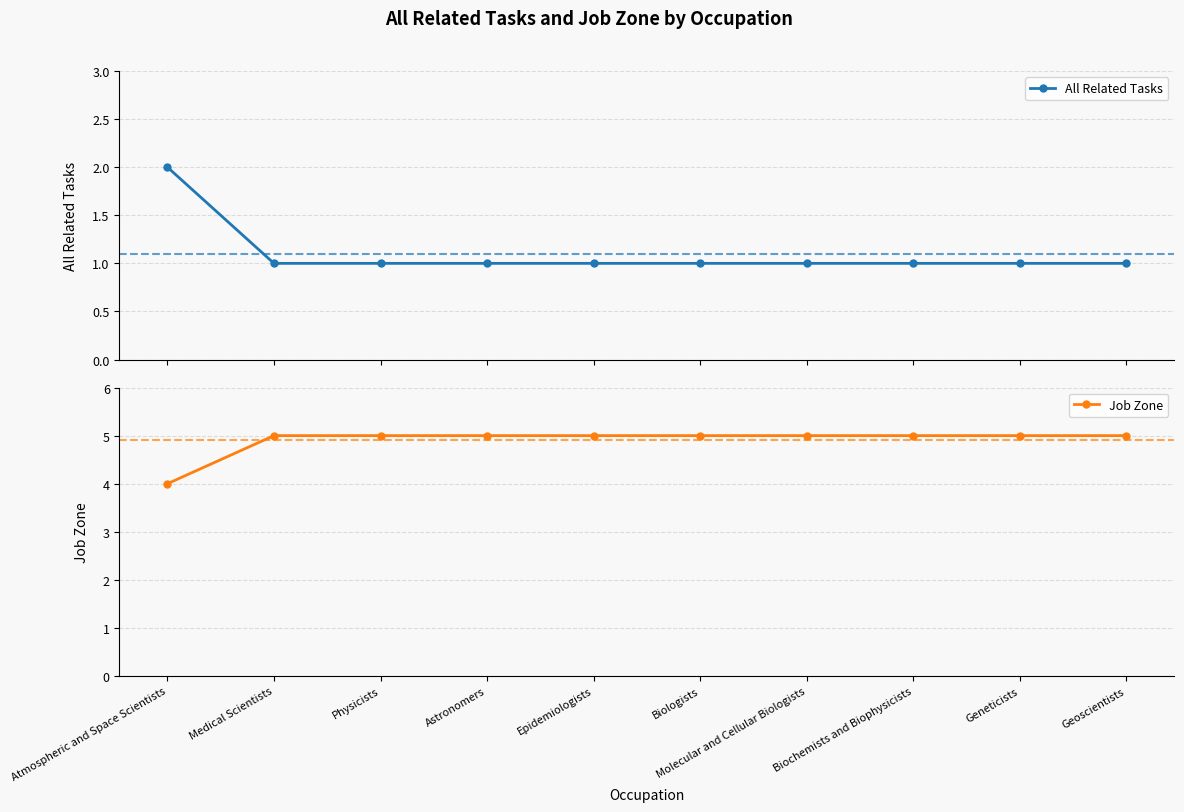

What value does the Job Zone series have at Geneticists?

5